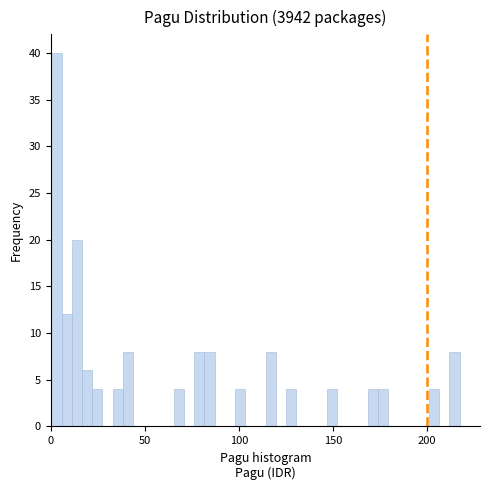

Read against the x-axis, roughly where is the centre of the tallest bar?

5